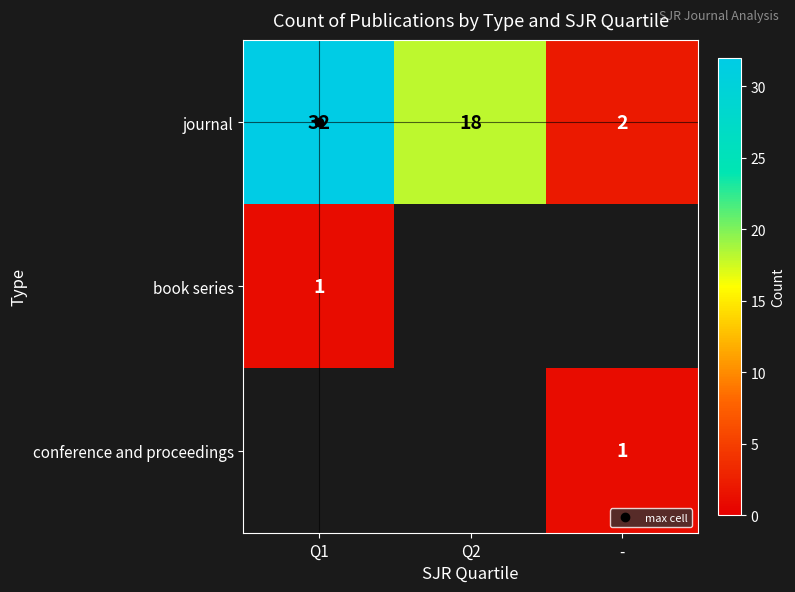

At which category is the sum across all series the highest?

Q1